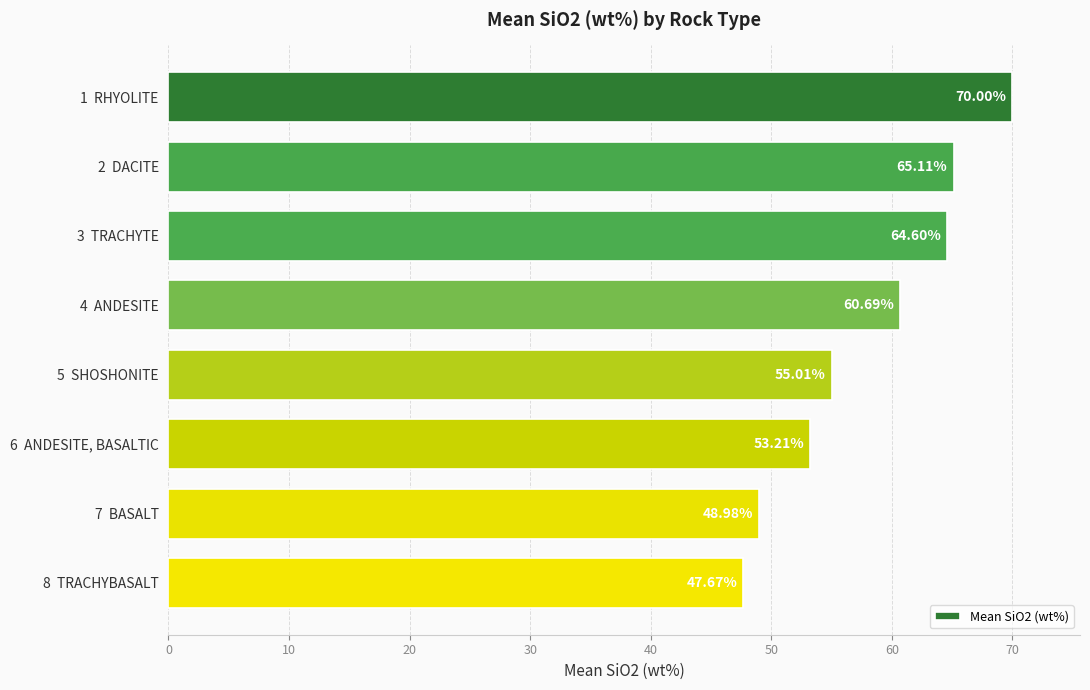

What is the sum of all values?

465.3